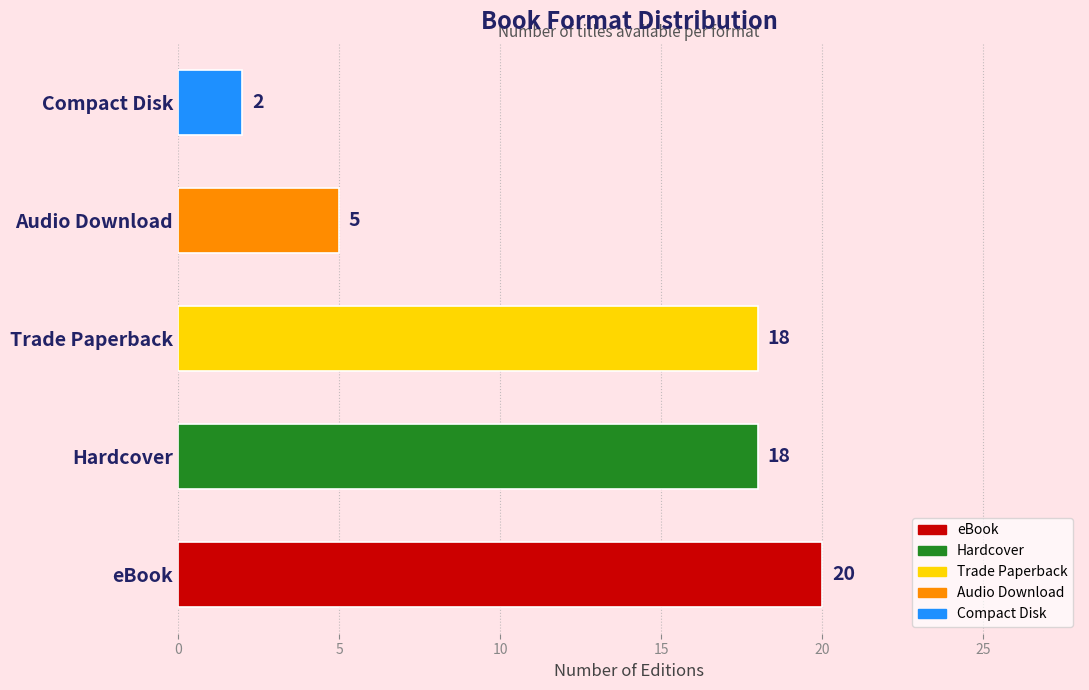

What is the difference between the maximum and minimum values?

18